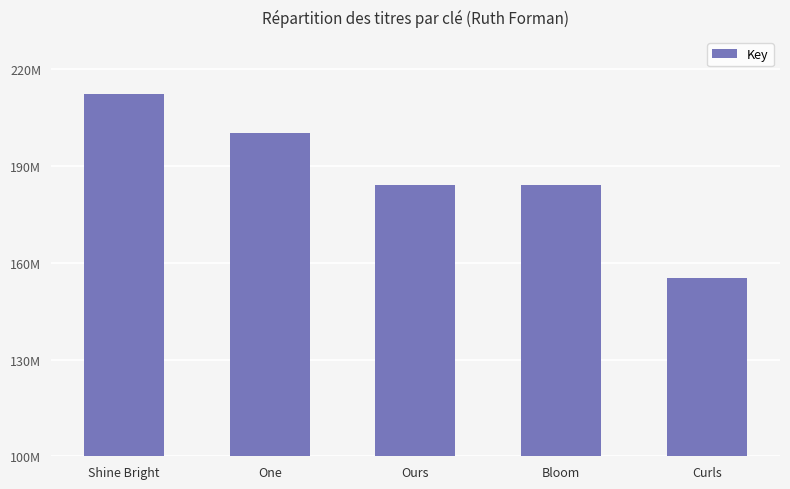

What is the greatest value displayed?

212396647